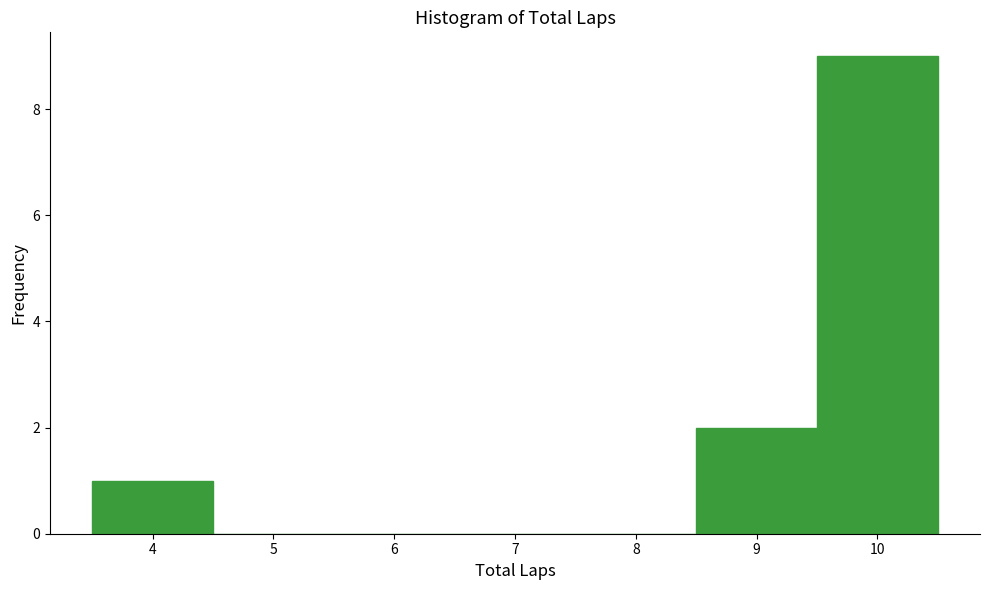

Reading left to right, list every bar in this chart as the range it spans on the x-axis followed by its height. The values are not printed on the chart, so give them approximately, as read against the axis.

3.5 to 4.5: 1
4.5 to 5.5: 0
5.5 to 6.5: 0
6.5 to 7.5: 0
7.5 to 8.5: 0
8.5 to 9.5: 2
9.5 to 10.5: 9